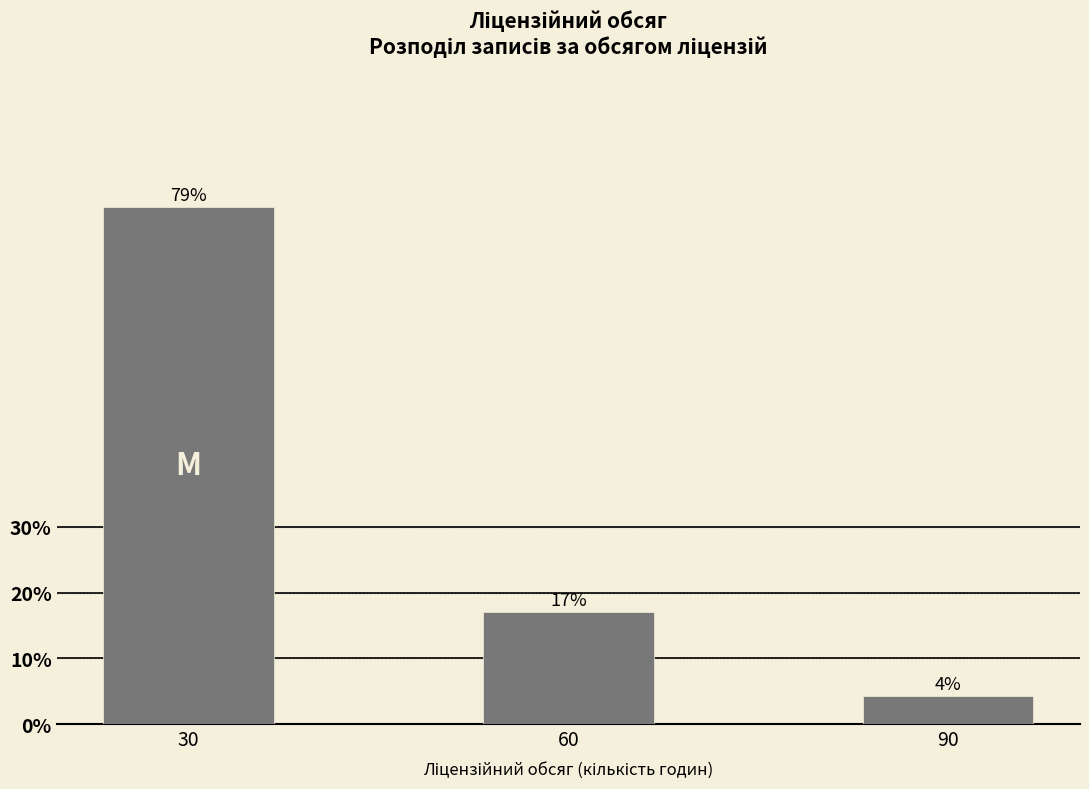

True or false: the data shows 109.6 at 30.

False